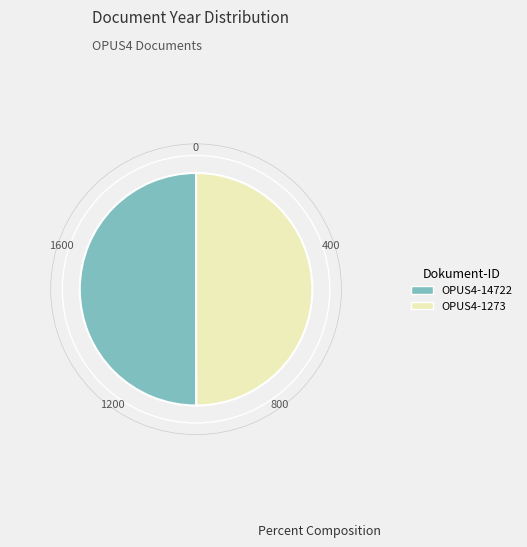

Combined, do OPUS4-1273 and OPUS4-14722 account for over 50%?

Yes